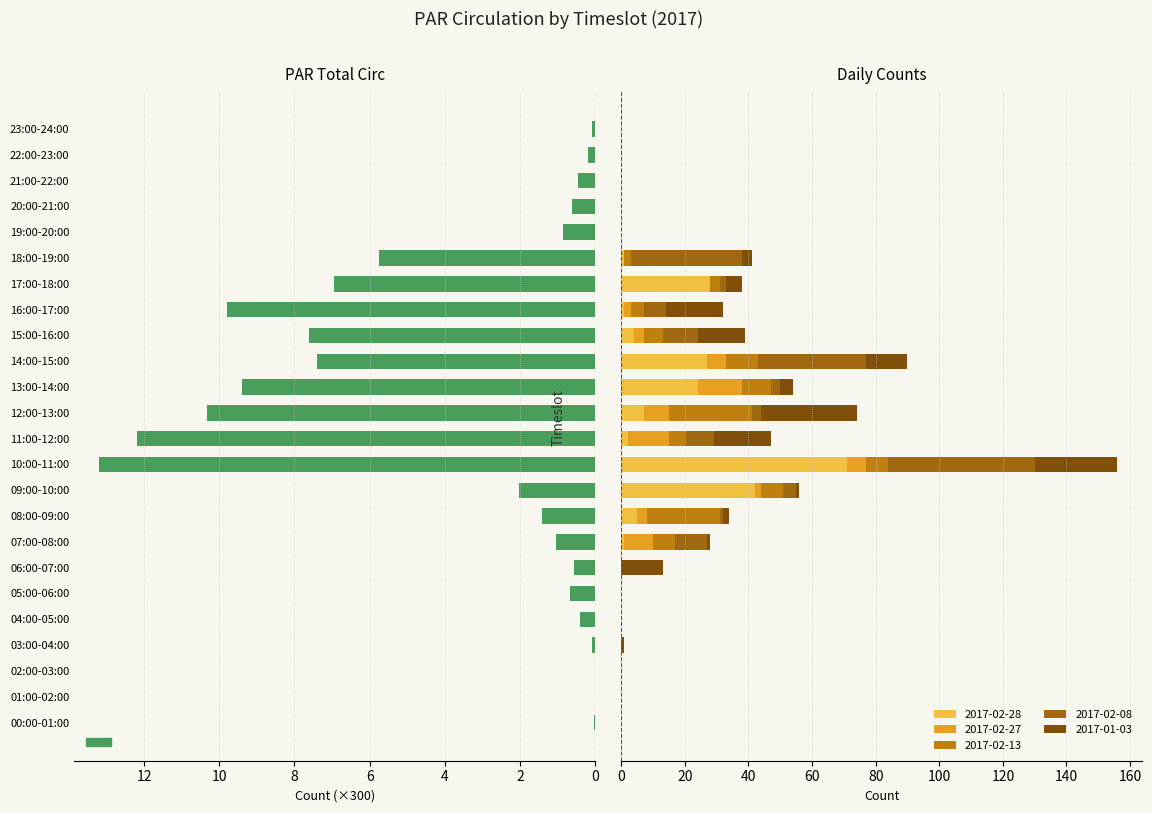

What is the value of the 5th bar from the left?

0.4